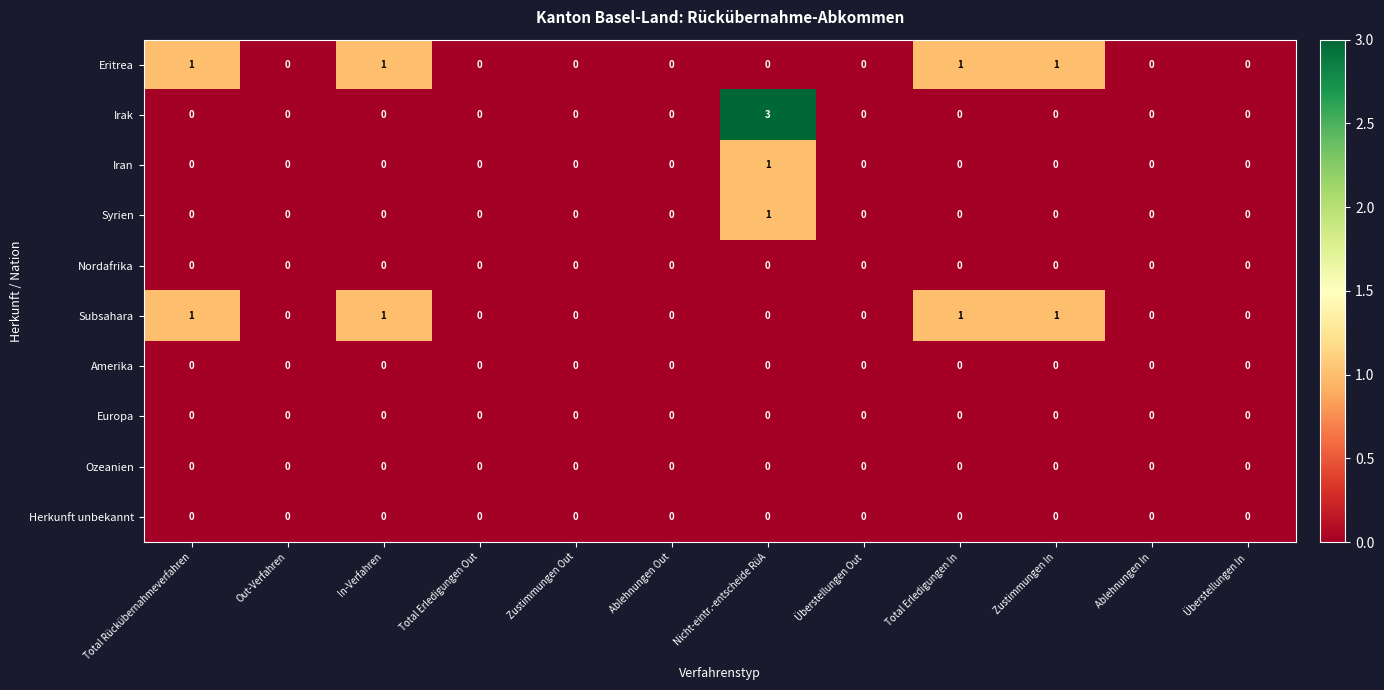

True or false: Syrien has a value of 0 at Ablehnungen Out.

True